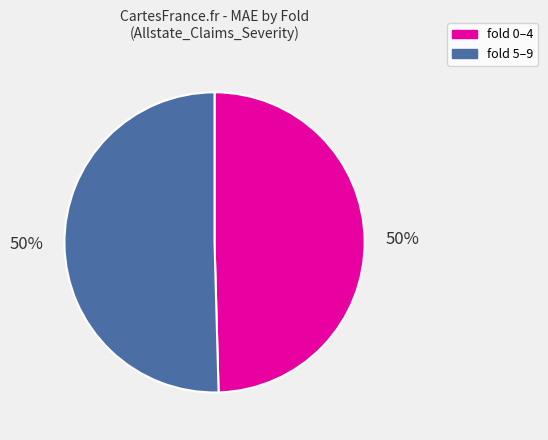

How many slices are in this pie chart?

2